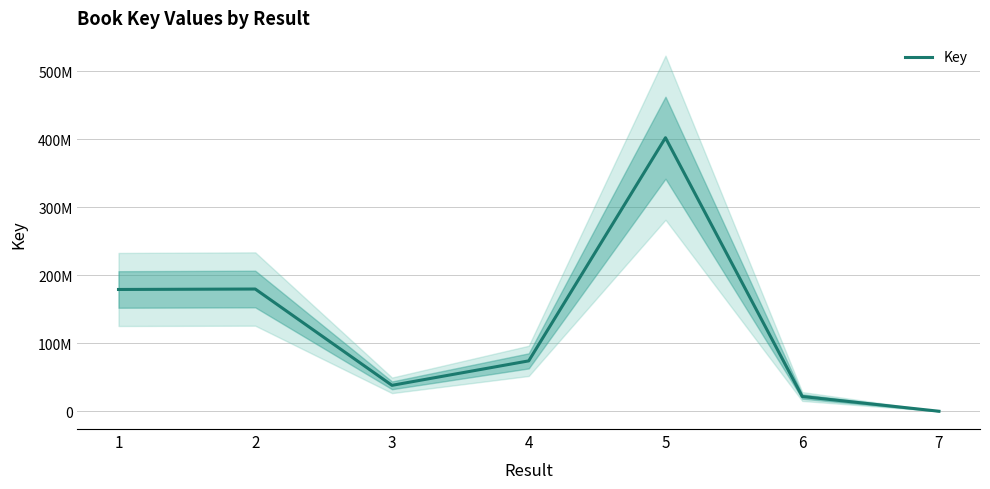

What is the sum of the values at 3 and 4?

112171276